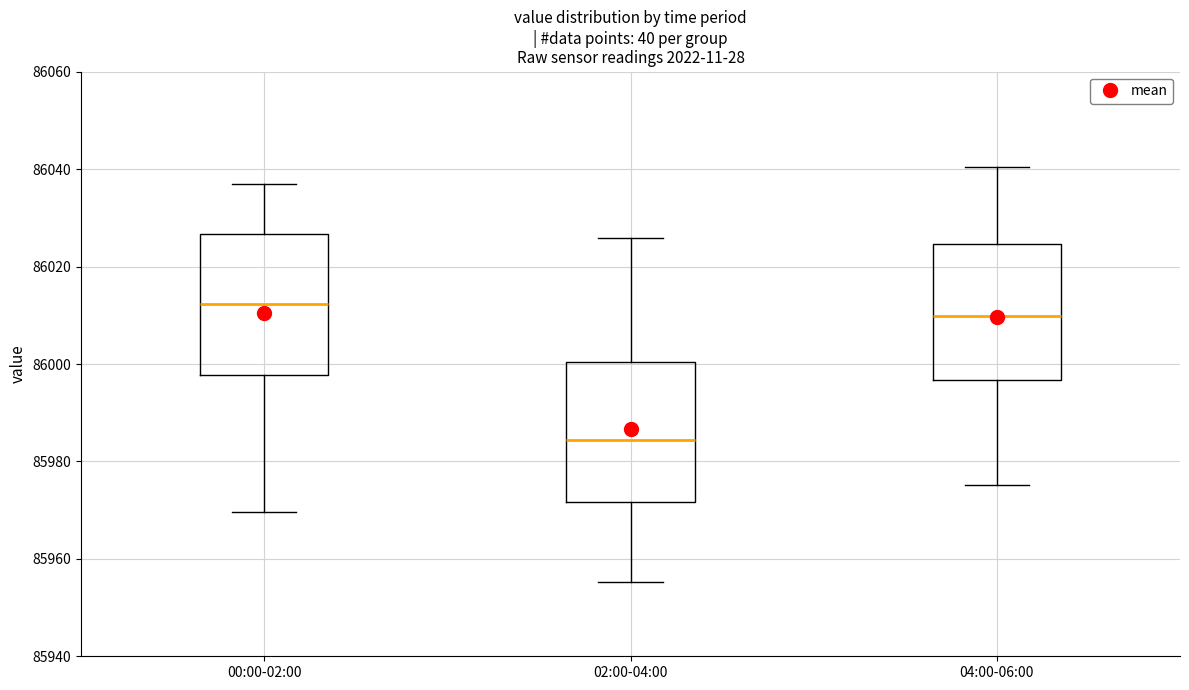

Where is the lower edge of the box for 02:00-04:00 on the y-axis? The values are not printed on the chart, so give them approximately, as read against the axis.

85972